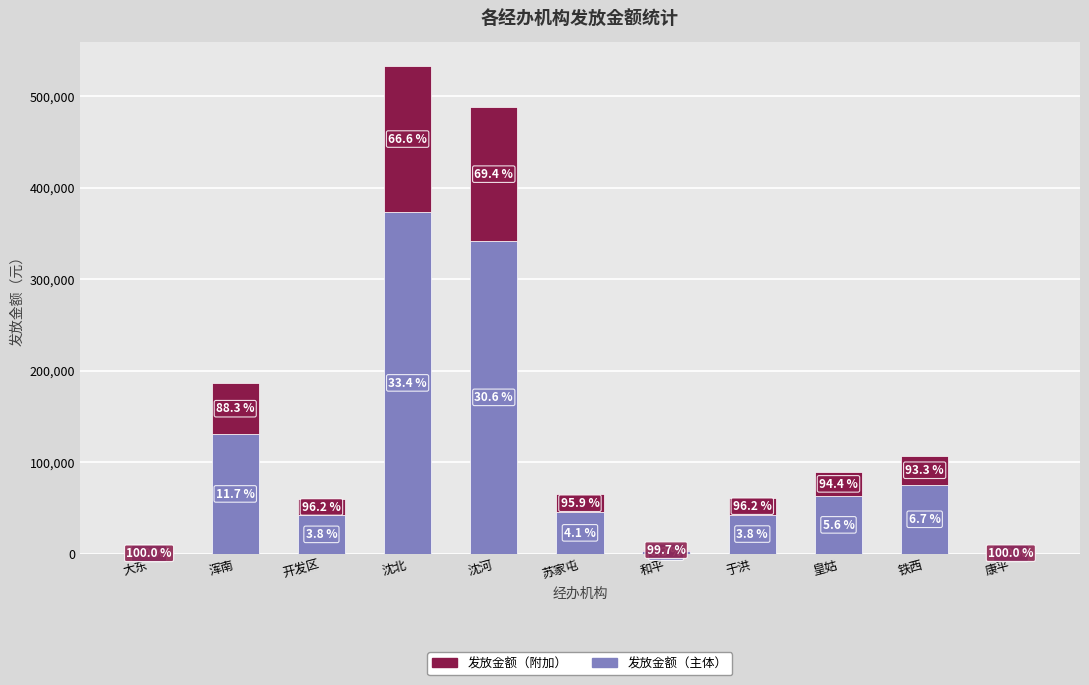

What is the difference between the maximum and second lowest values in the 发放金额（附加） series?

159732.6